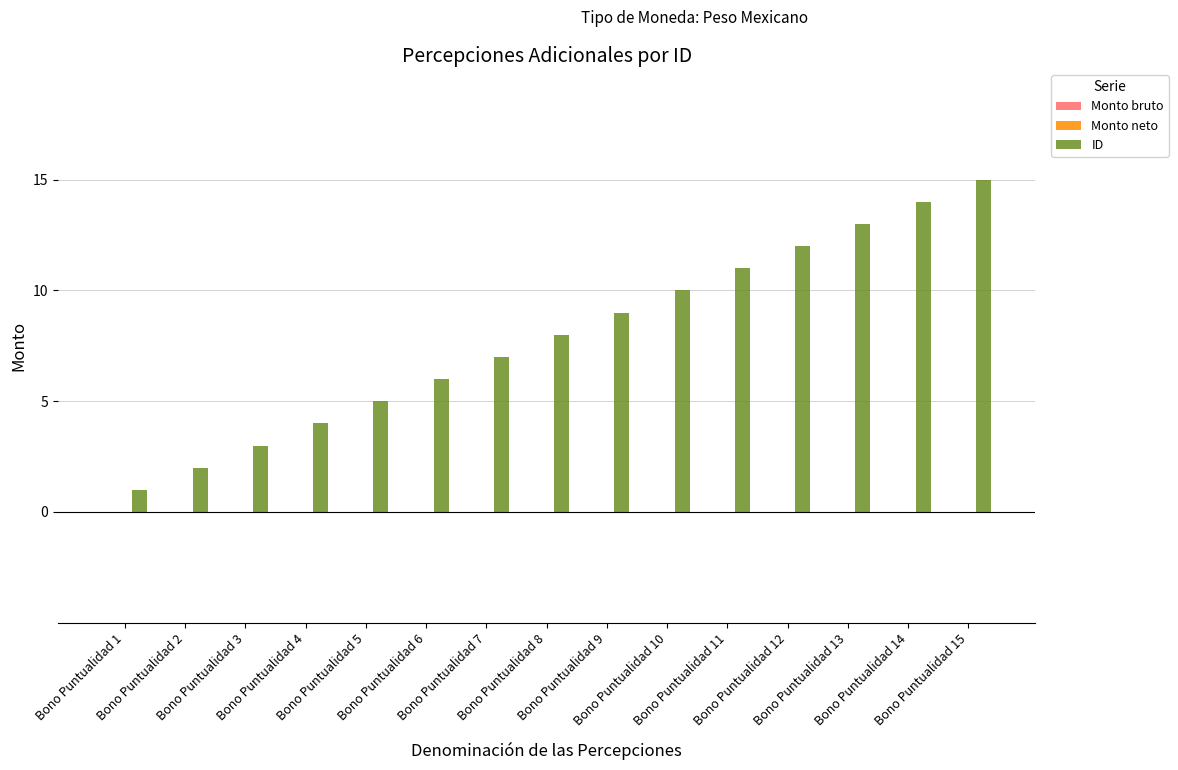

What is the average value?

8